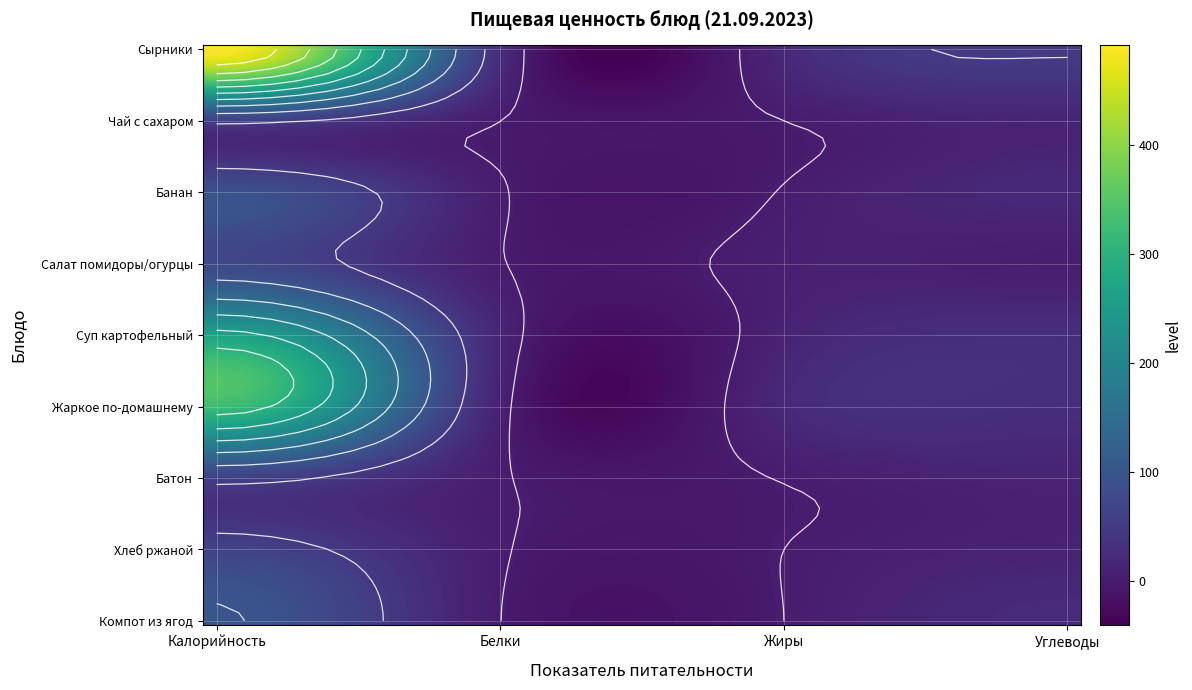

Which series has the largest total across all categories?

СЫРНИКИ ИЗ ТВОРОГА